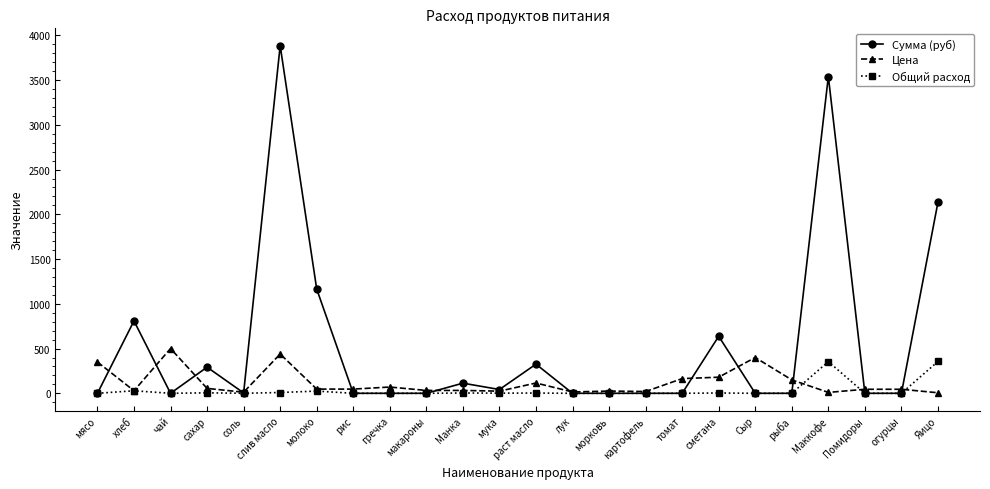

In Сумма (руб), how many points are higher than both neighbors (excluding endpoints)?

7